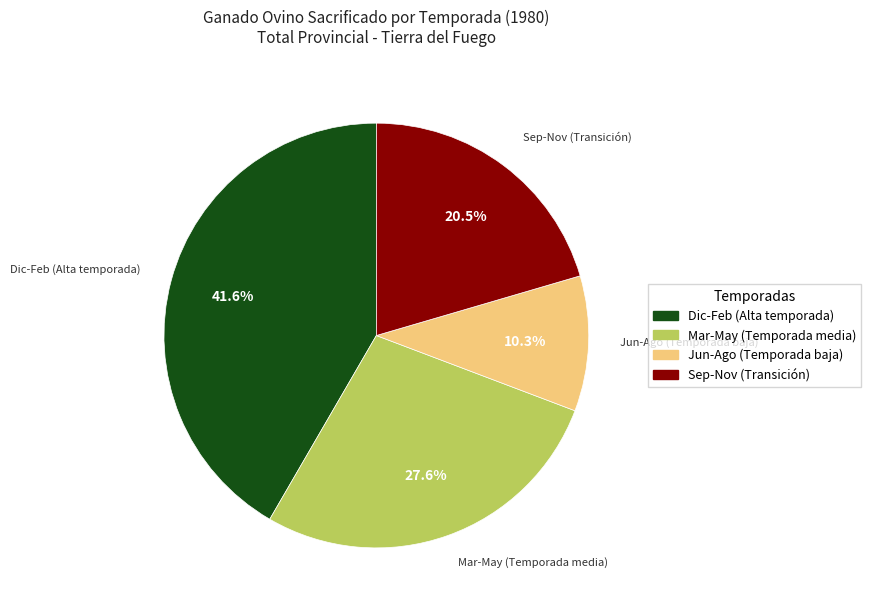

Rank the categories by value from highest to lowest.

Dic-Feb (Alta temporada), Mar-May (Temporada media), Sep-Nov (Transición), Jun-Ago (Temporada baja)